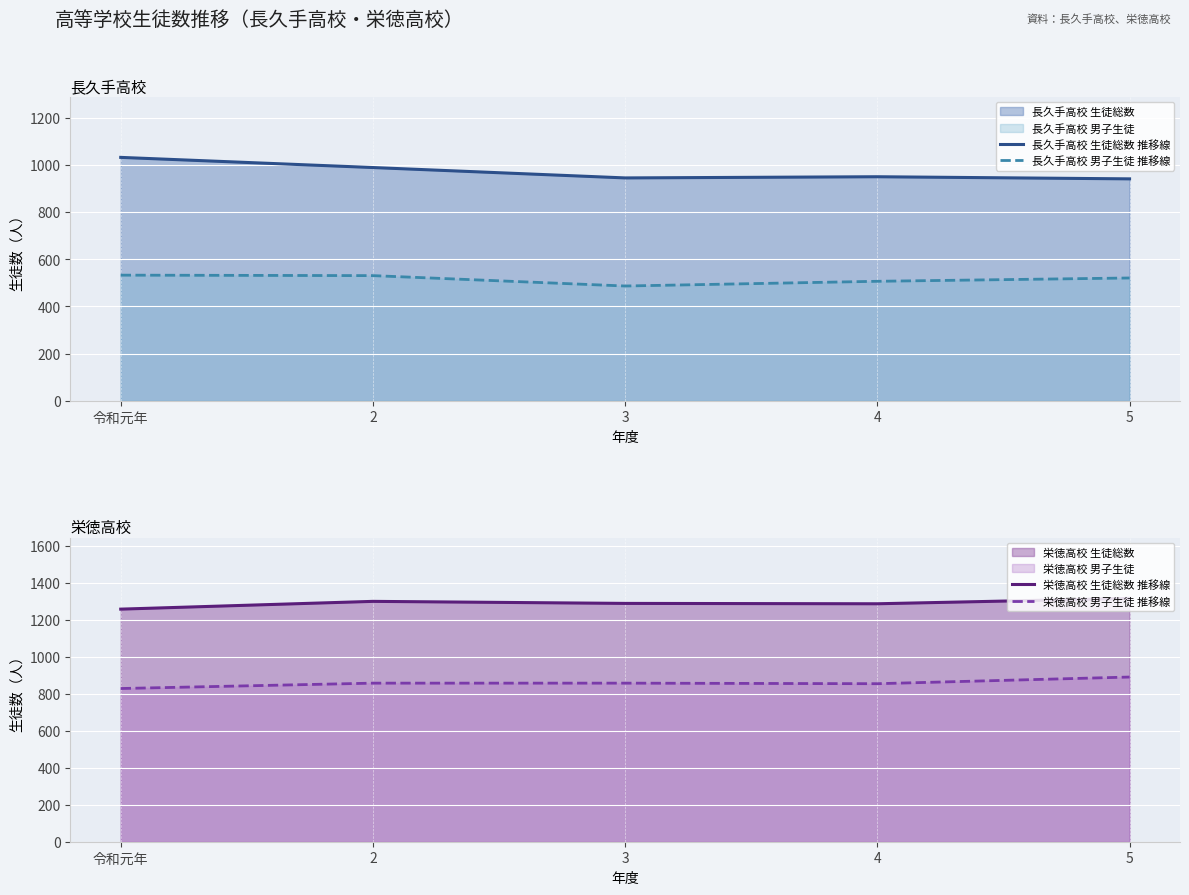

True or false: 栄徳高校 生徒総数 推移線 has a value of 640 at 5.

False